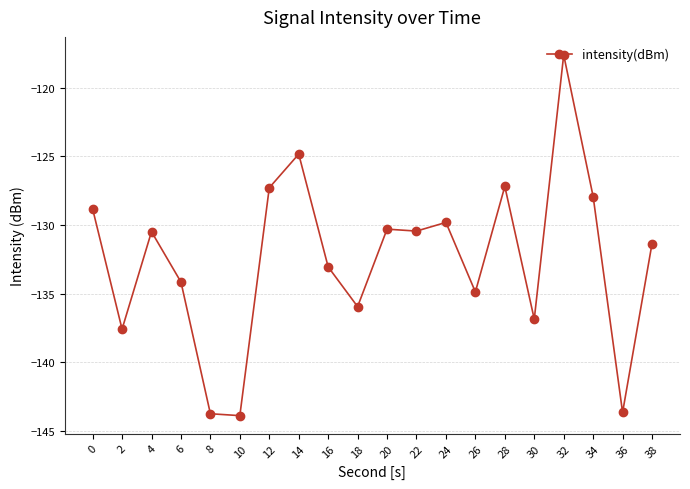

Read the value at 38.

-131.4